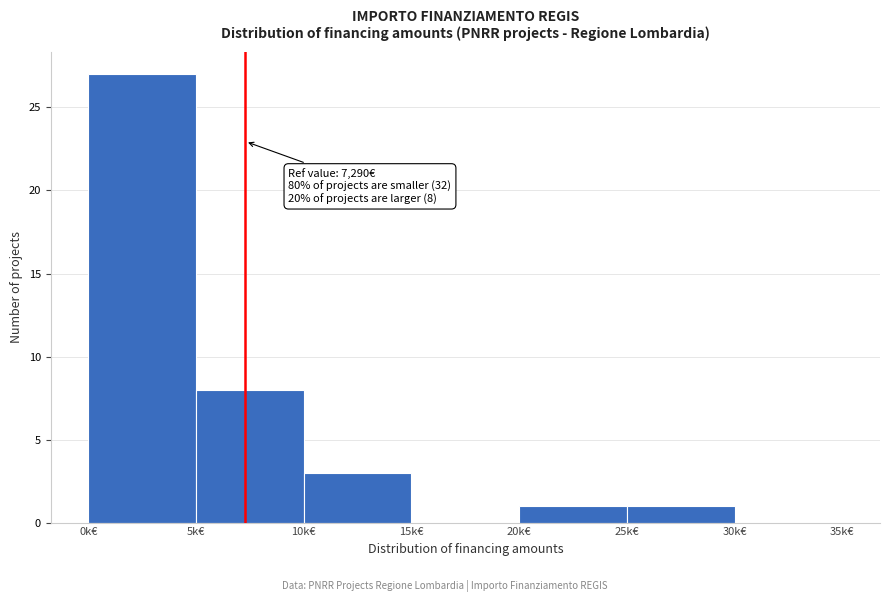

Reading left to right, list all the values displayed in this chart.

0k€=27	5k€=8	10k€=3	15k€=0	20k€=1	25k€=1	30k€=0